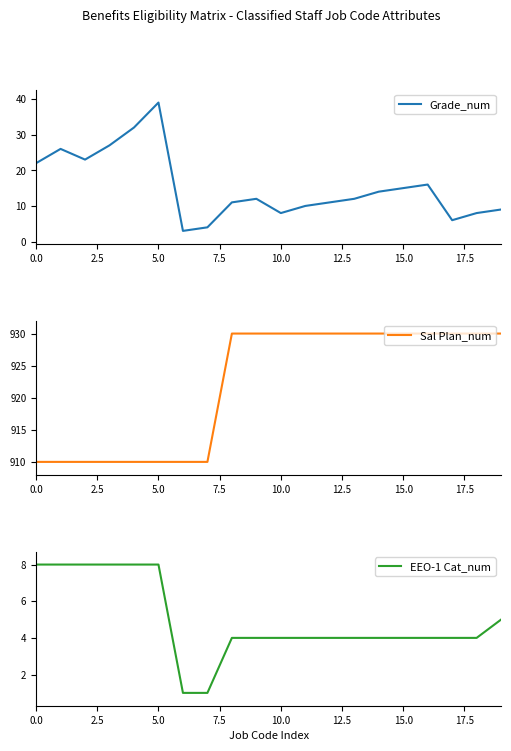

Reading left to right, list all the values displayed in this chart.

Grade_num: 22	26	23	27	32	39	3	4	11	12	8	10	11	12	14	15	16	6	8	9
Sal Plan_num: 910	910	910	910	910	910	910	910	930	930	930	930	930	930	930	930	930	930	930	930
EEO-1 Cat_num: 8	8	8	8	8	8	1	1	4	4	4	4	4	4	4	4	4	4	4	5